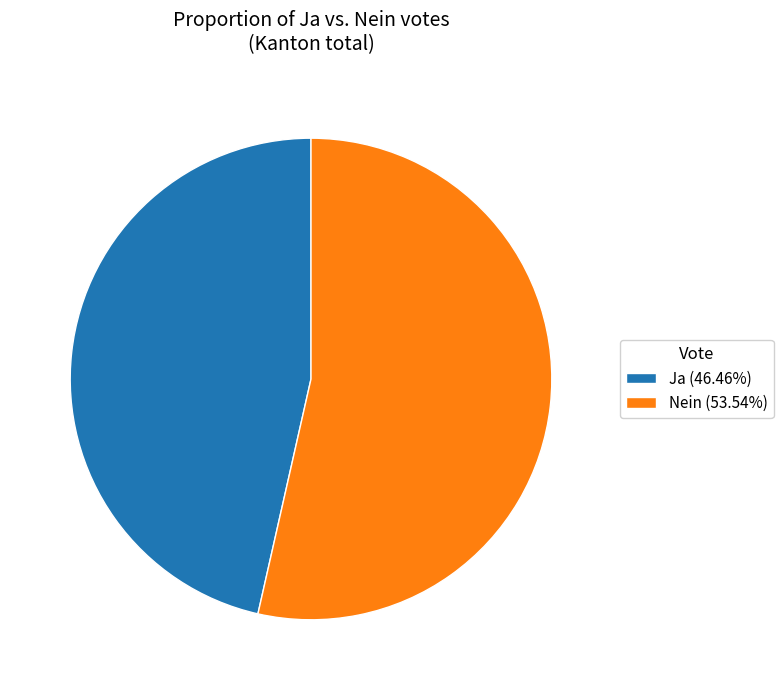

What is the ratio of the value at Ja (46.46%) to the value at Nein (53.54%)?

0.9